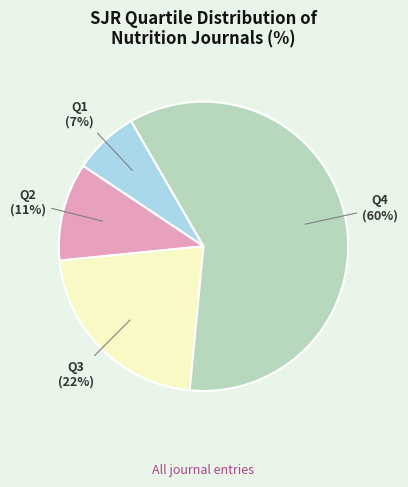

To the nearest percent, what is the average slice percentage?

25%